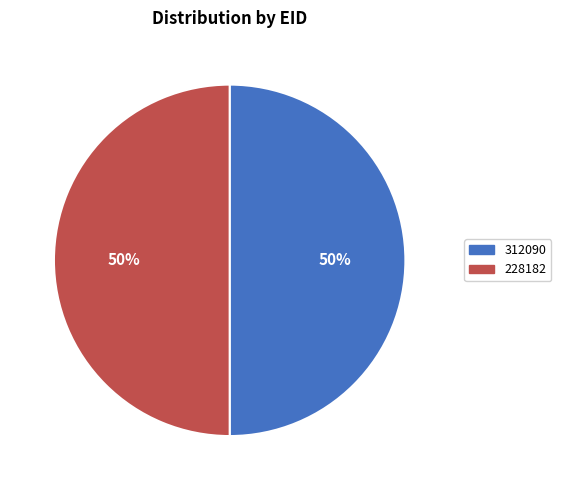

To the nearest percent, what is the average slice percentage?

50%